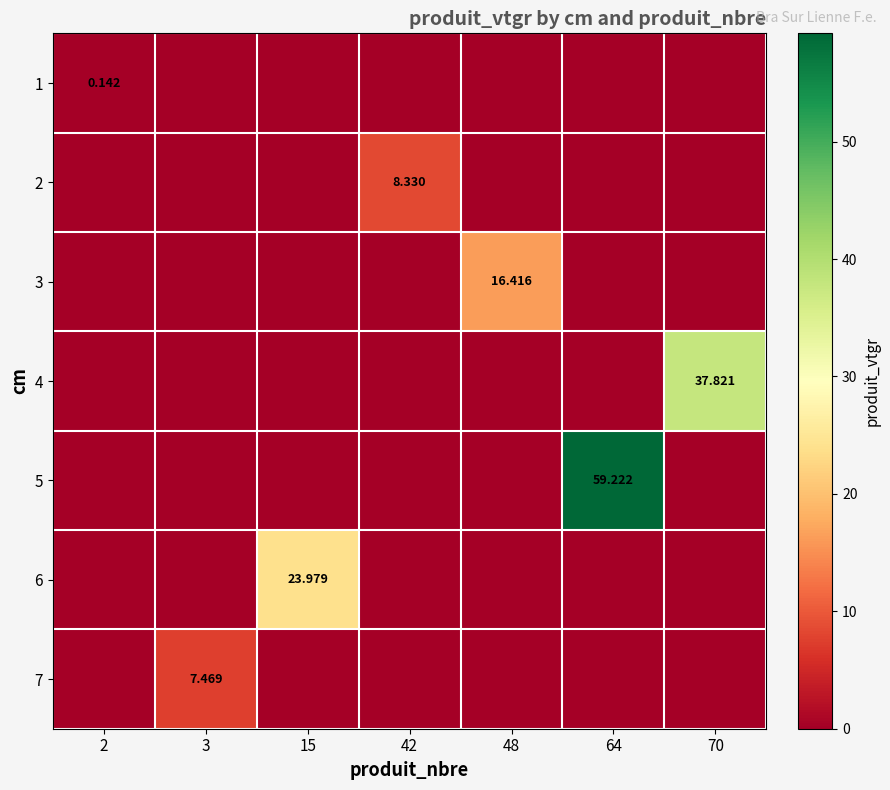

How many distinct data groups are displayed?

7